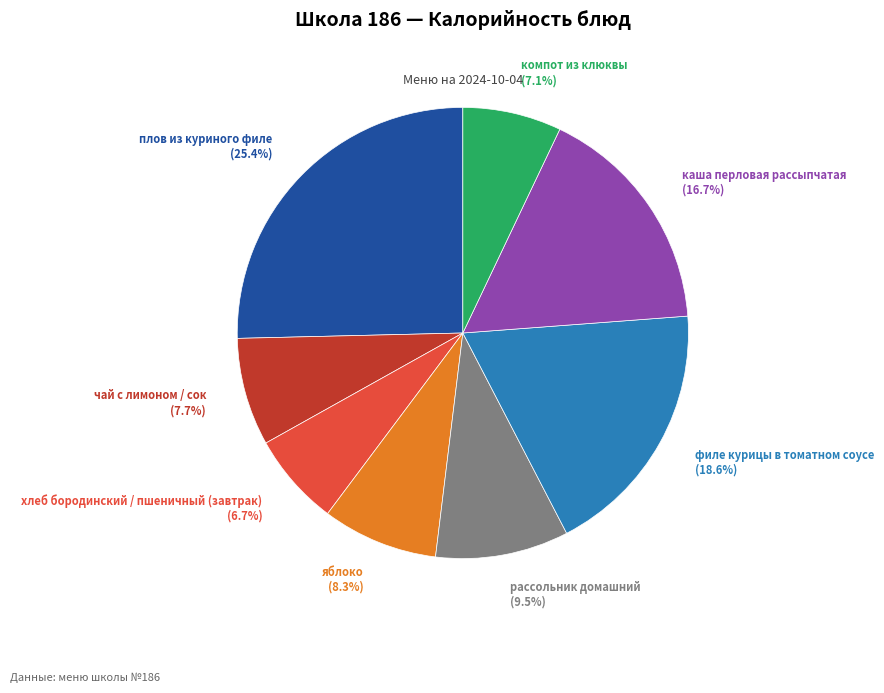

Is there a majority slice in this chart?

No